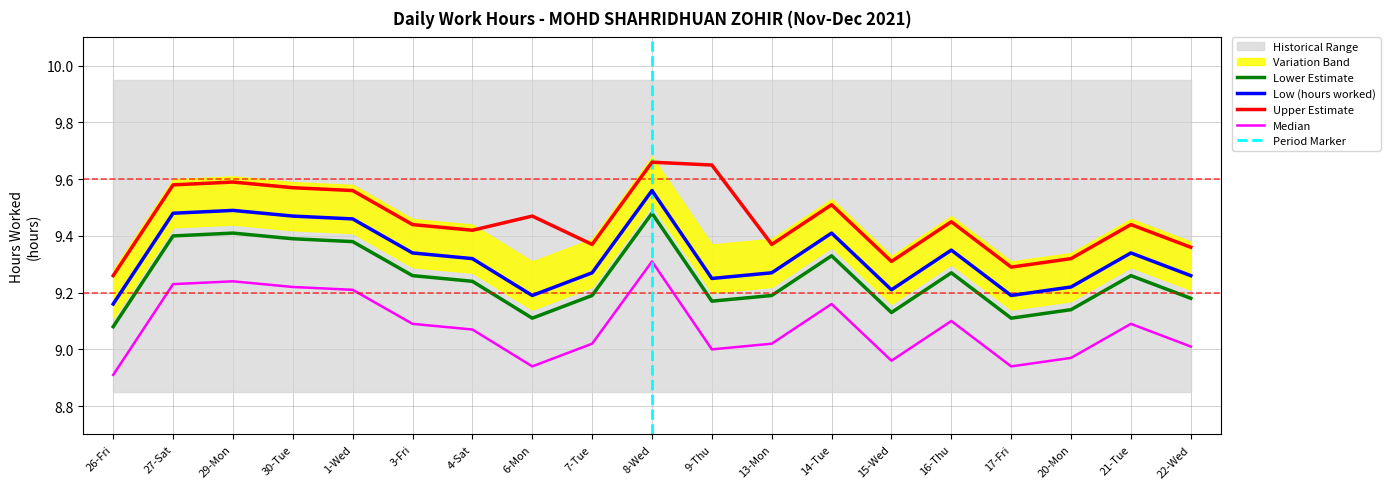

What is the difference between the values at 15-Wed and 30-Tue?

0.3